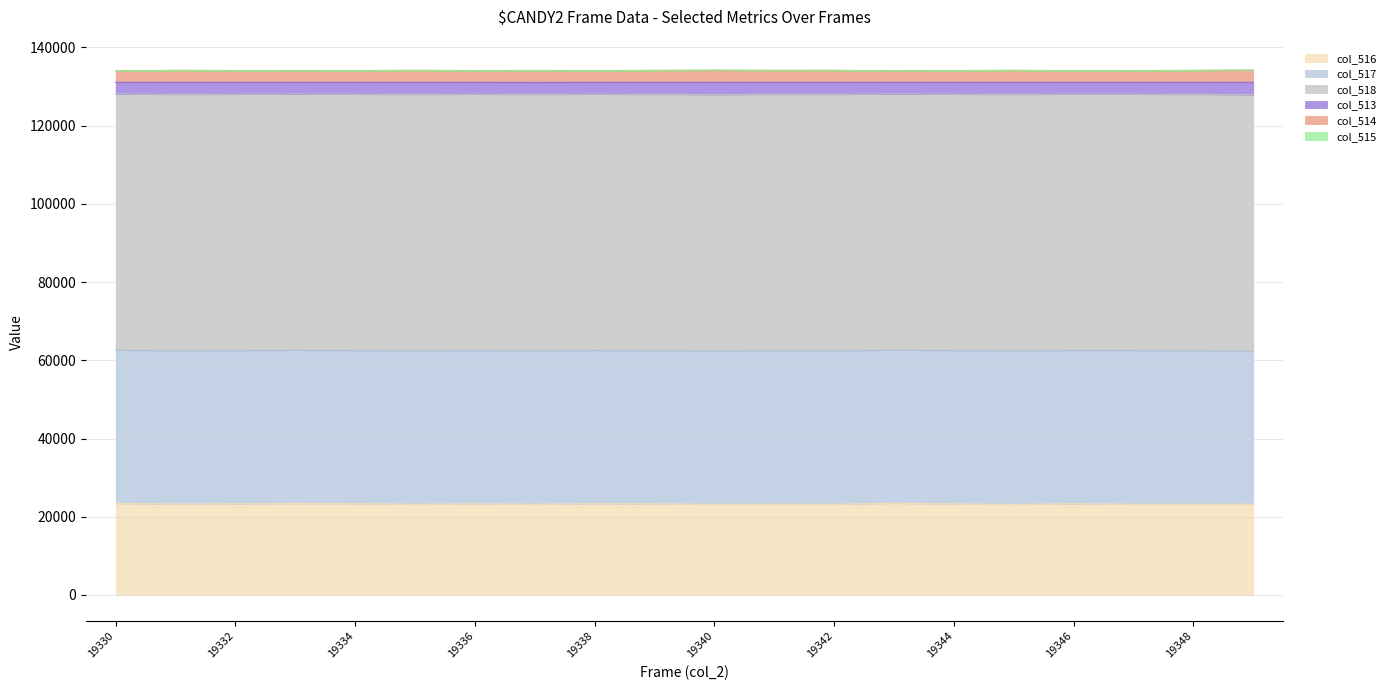

Where is the first local minimum for col_513?

19331